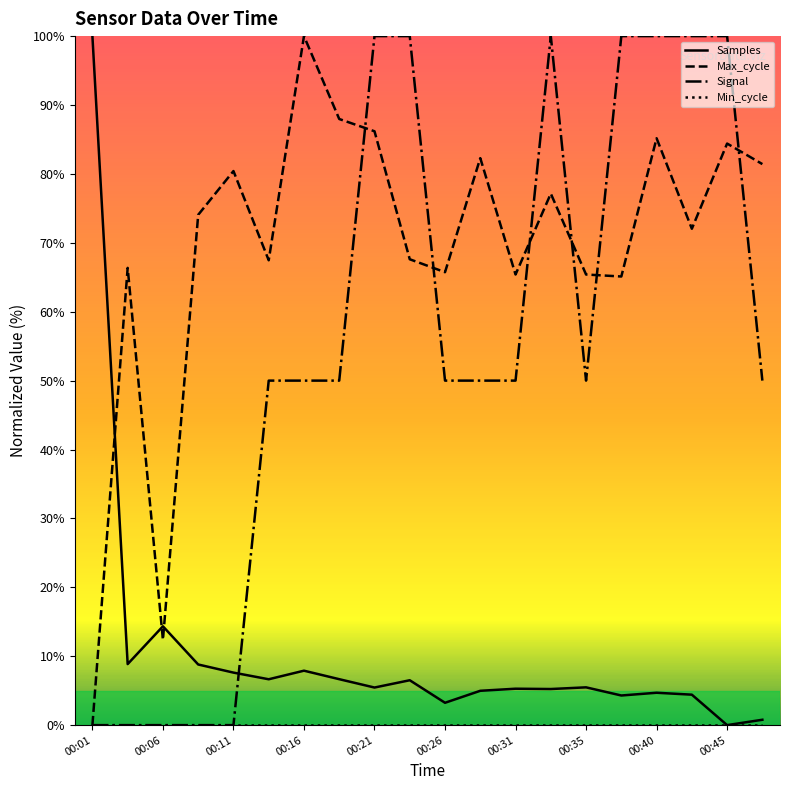

How many lines are shown in the chart?

4